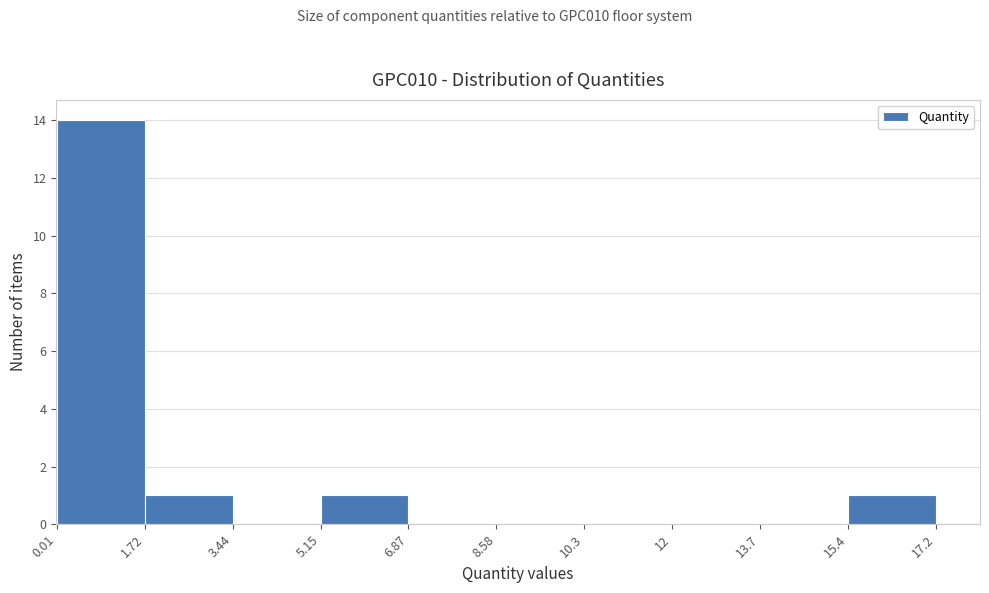

Reading left to right, transcribe this chart: for each bar, give the range it covers on the x-axis and its height. The values are not printed on the chart, so give them approximately, as read against the axis.

0.01 to 1.72: 14
1.72 to 3.44: 1
3.44 to 5.15: 0
5.15 to 6.87: 1
6.87 to 8.58: 0
8.58 to 10.3: 0
10.3 to 12: 0
12 to 13.7: 0
13.7 to 15.4: 0
15.4 to 17.2: 1